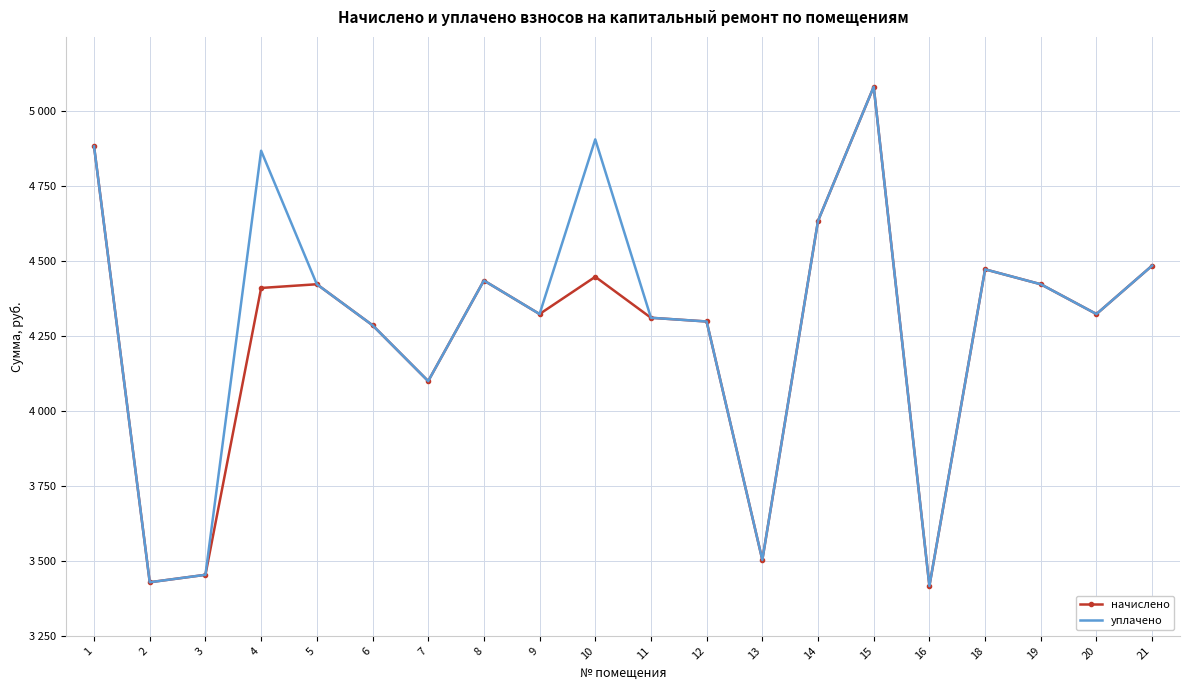

Where is the first local minimum for уплачено?

2